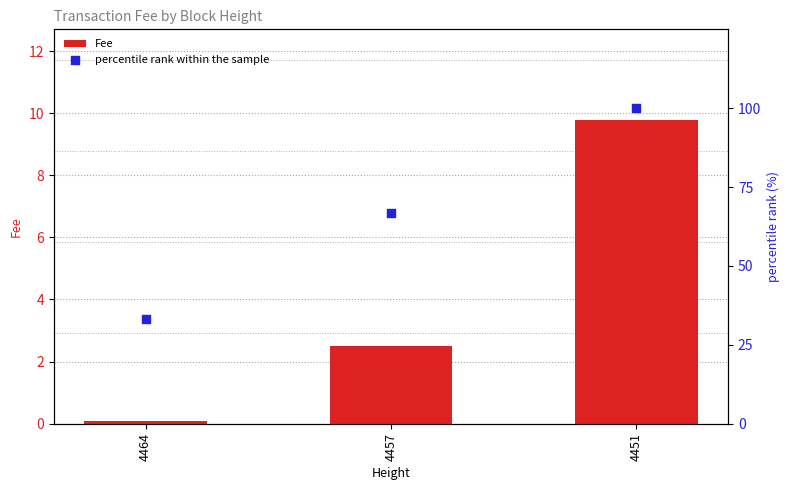

What is the total value across all series at 4451?

109.8